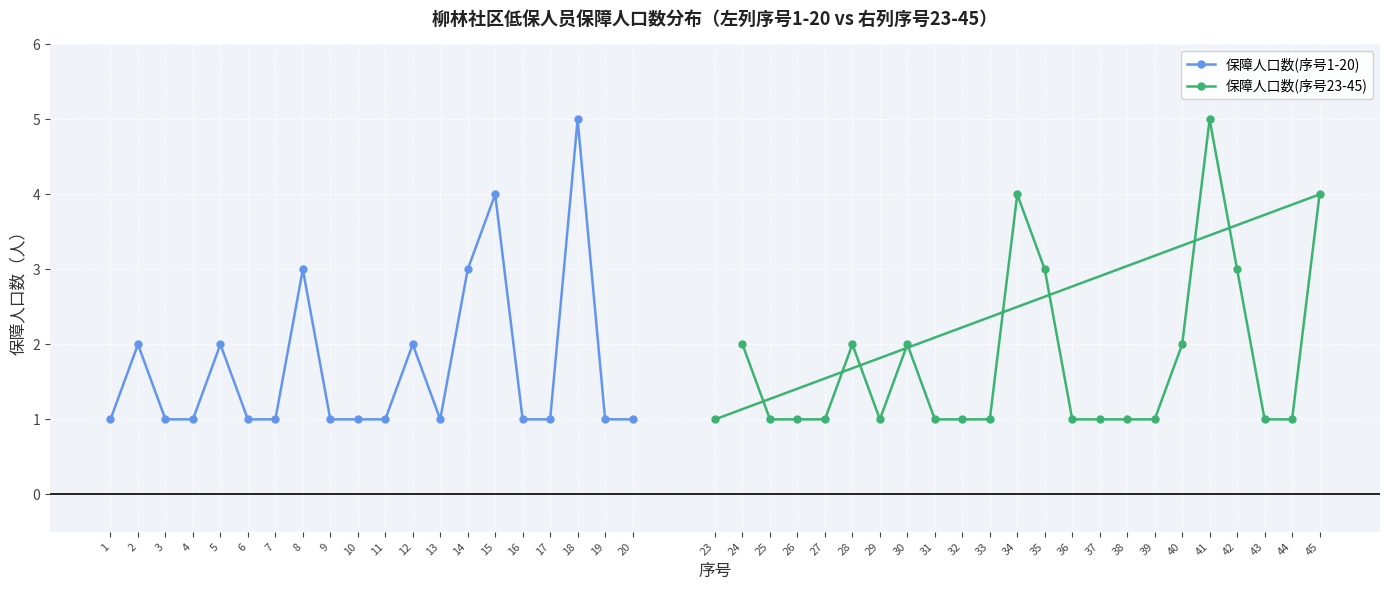

Read the value at 18.

5